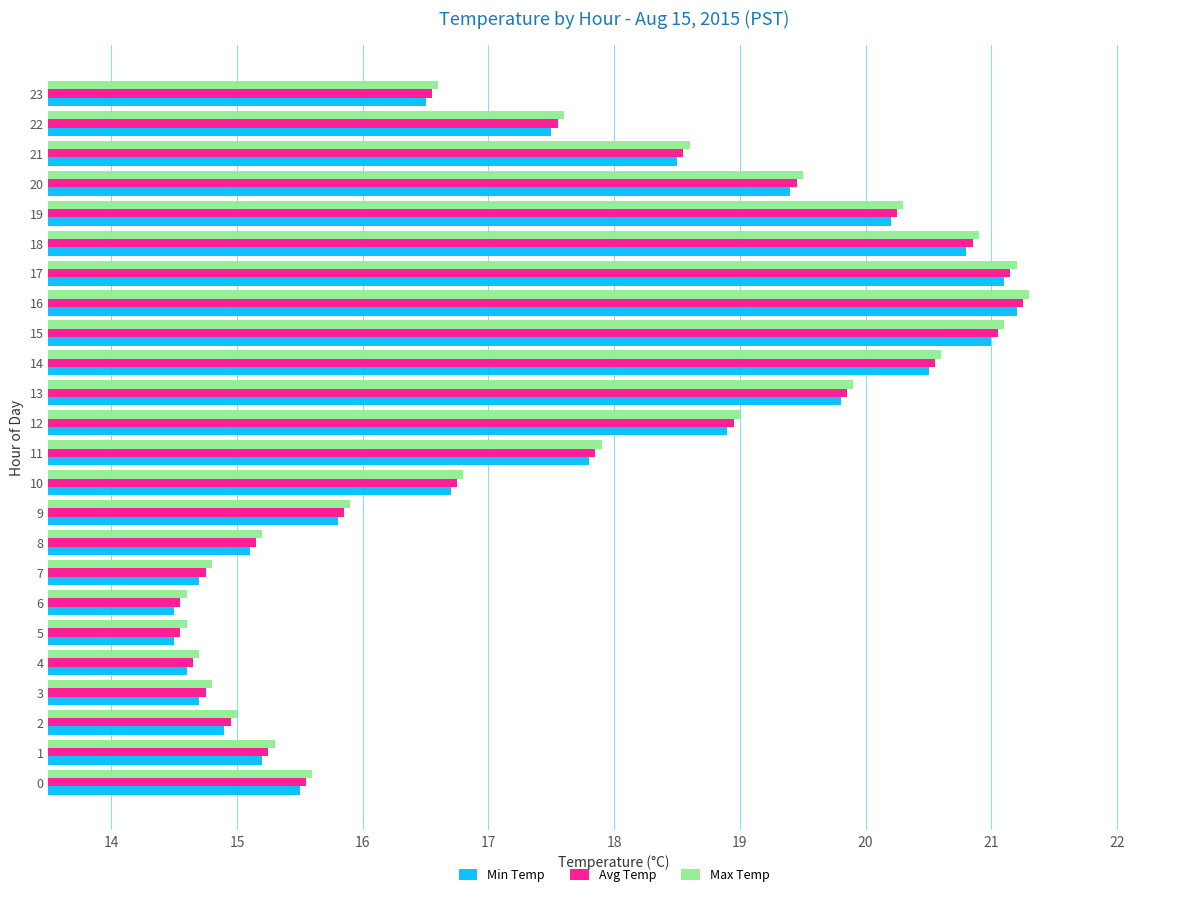

Where is Avg Temp nearest to the value 17?

10